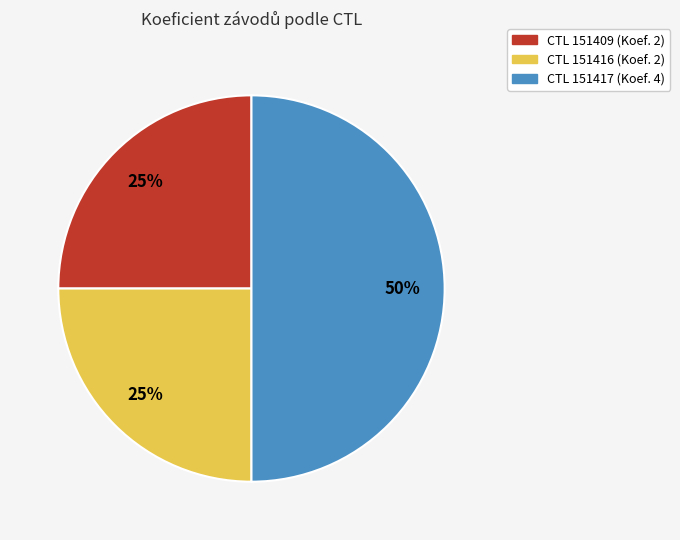

To the nearest percent, what is the average slice percentage?

33%